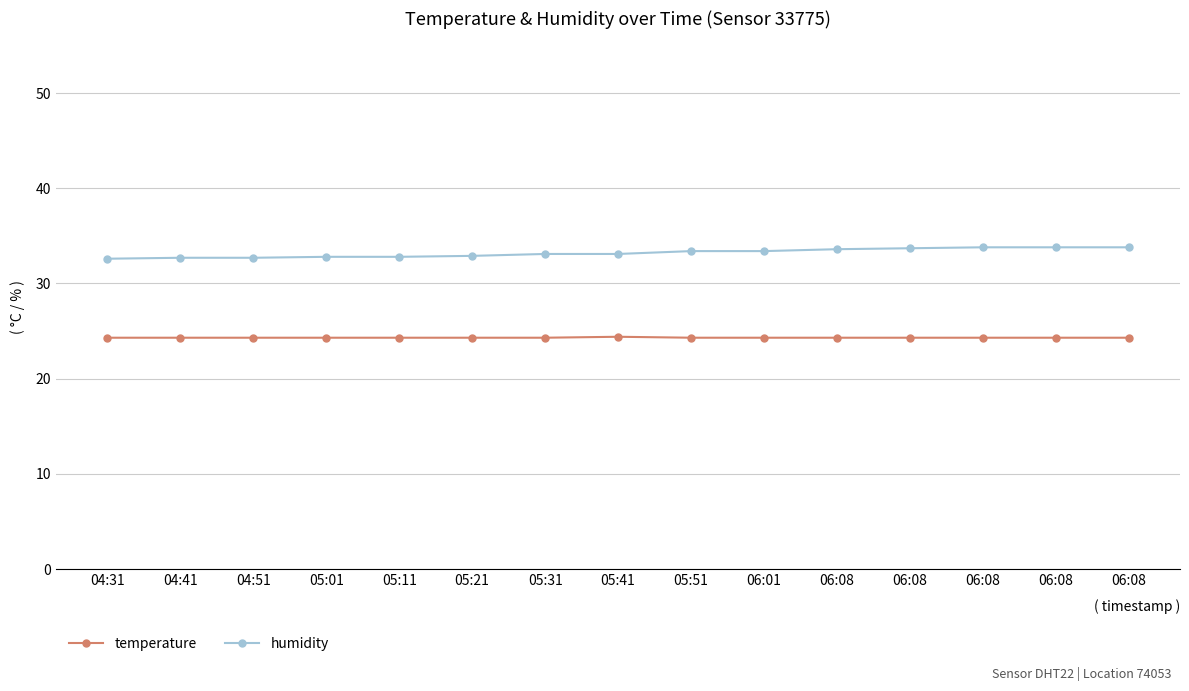

At which label is temperature closest to 24?

04:31